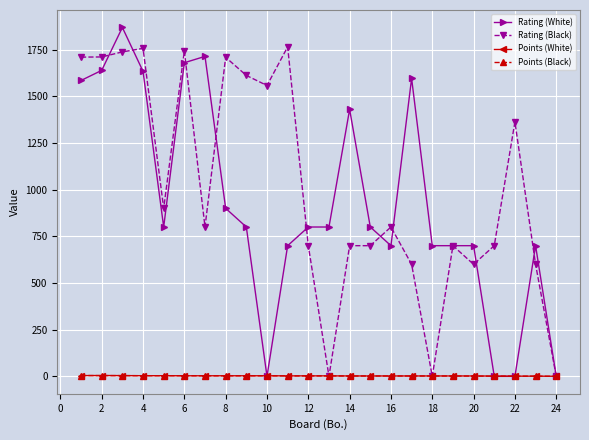

Is this an area chart (filled region under the line)?

No